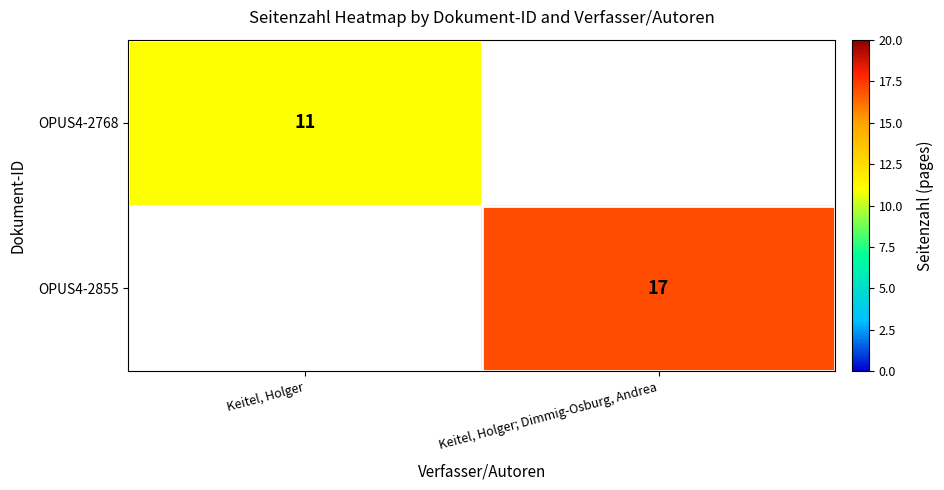

The OPUS4-2855 series shows 6 at Keitel, Holger; Dimmig-Osburg, Andrea. True or false?

False